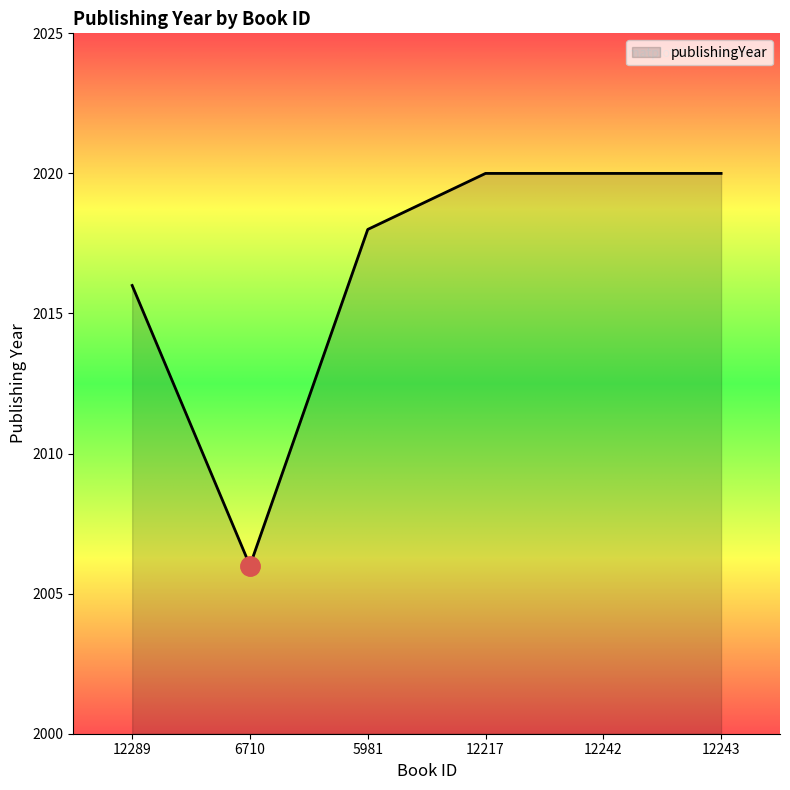

Rank the categories by value from highest to lowest.

12217, 12242, 12243, 5981, 12289, 6710